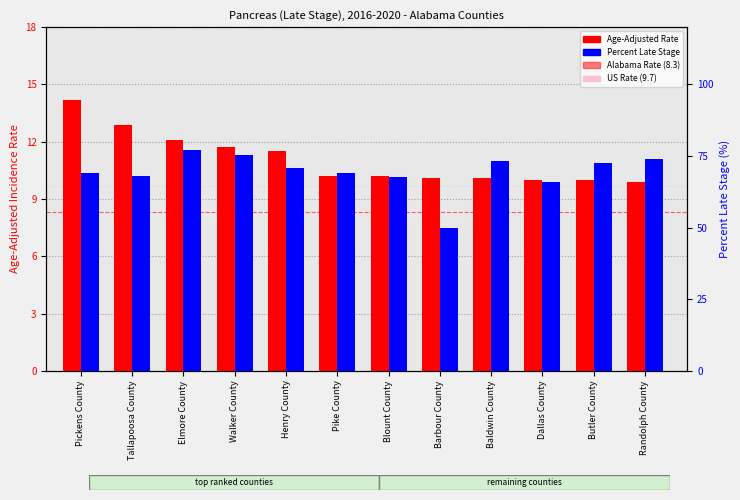

What is the total value across all series at Baldwin County?

83.2